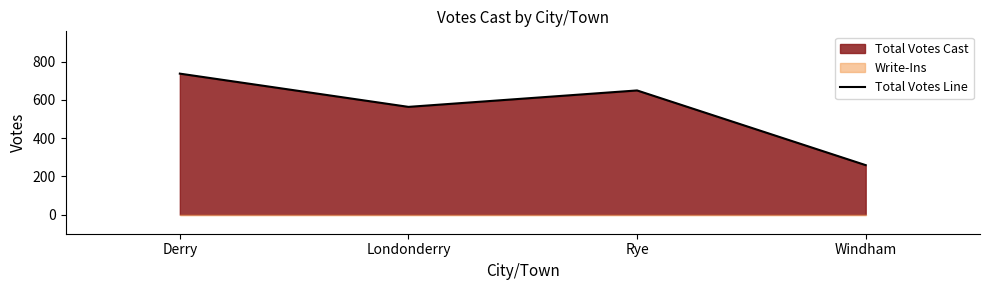

What is the value of the 2nd point from the left?

564